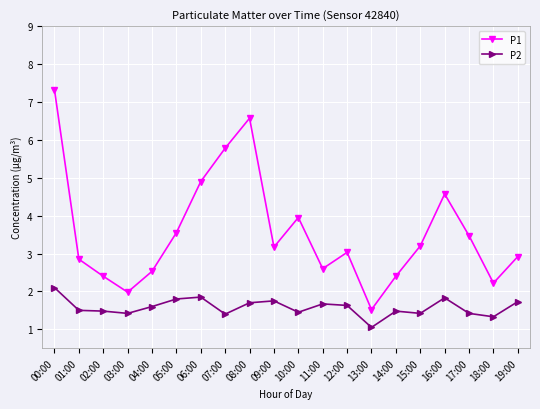

True or false: P2 and P1 intersect in this chart.

False